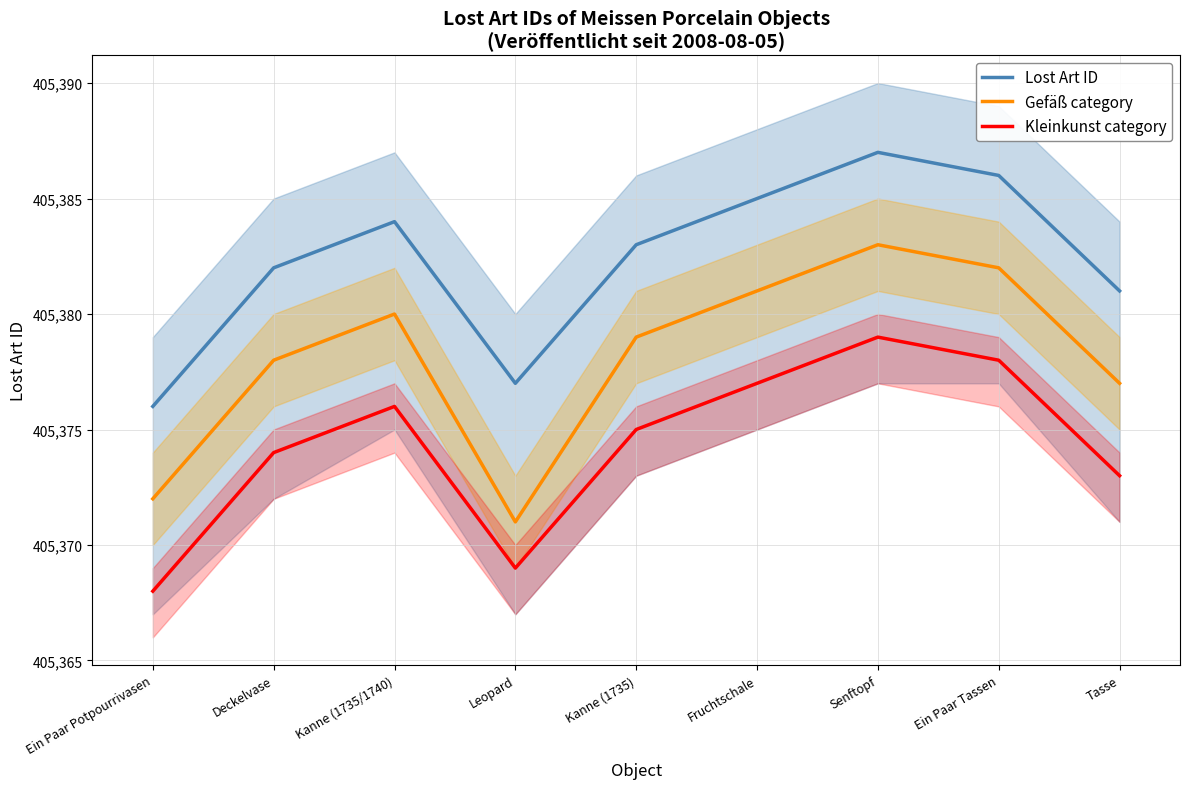

True or false: Lost Art ID and Kleinkunst category intersect in this chart.

False